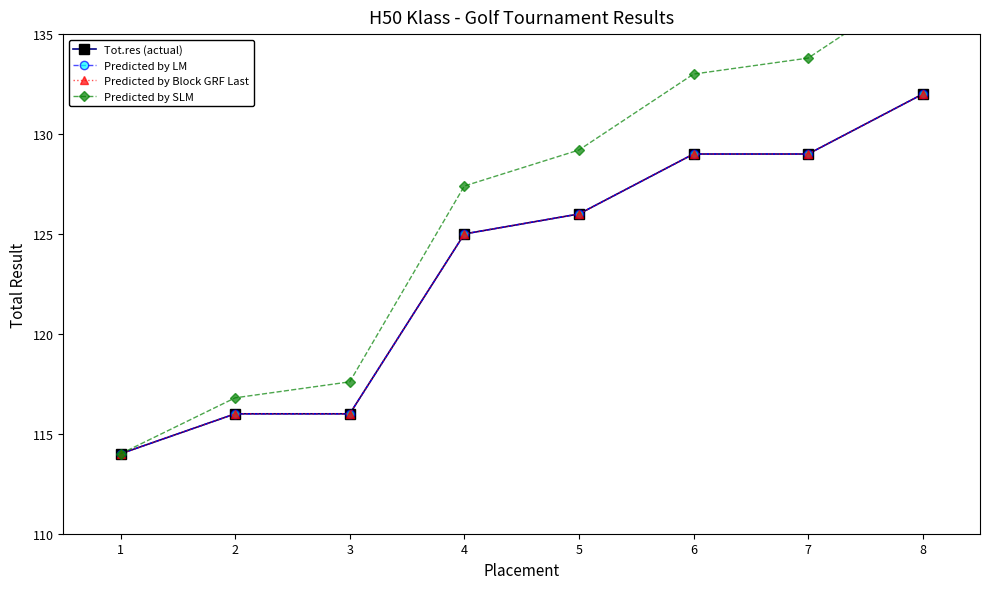

List the labels in order of Predicted by LM value, smallest first.

1, 2, 3, 4, 5, 6, 7, 8